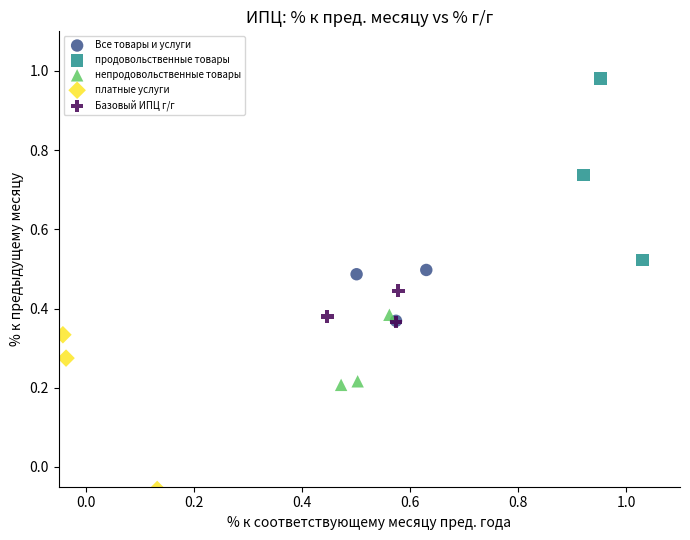

What are all the series names shown in the legend?

Все товары и услуги, продовольственные товары, непродовольственные товары, платные услуги, Базовый ИПЦ г/г